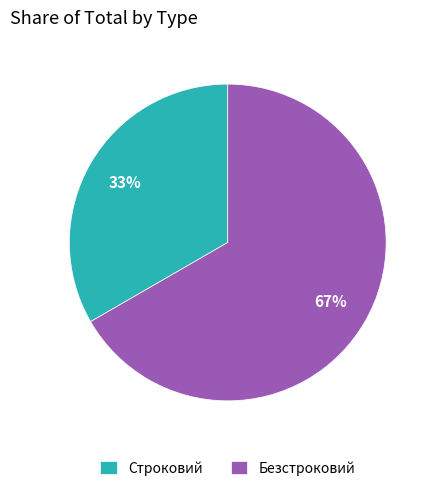

What is the majority slice?

Безстроковий